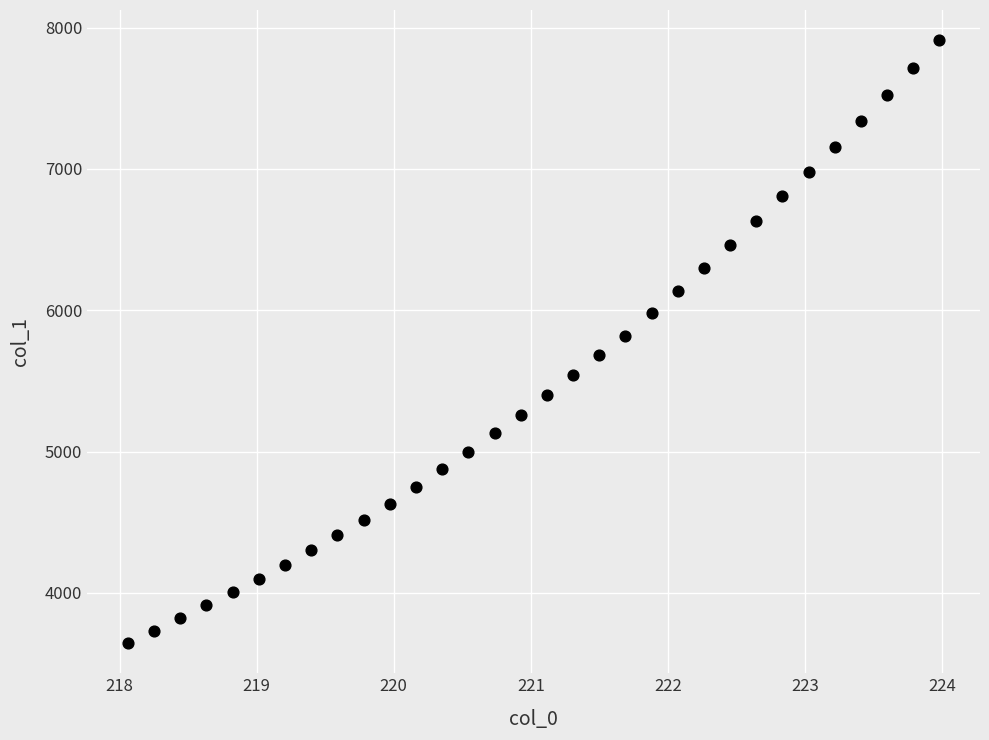

What is the range of Y values (max minus min)?

4266.1